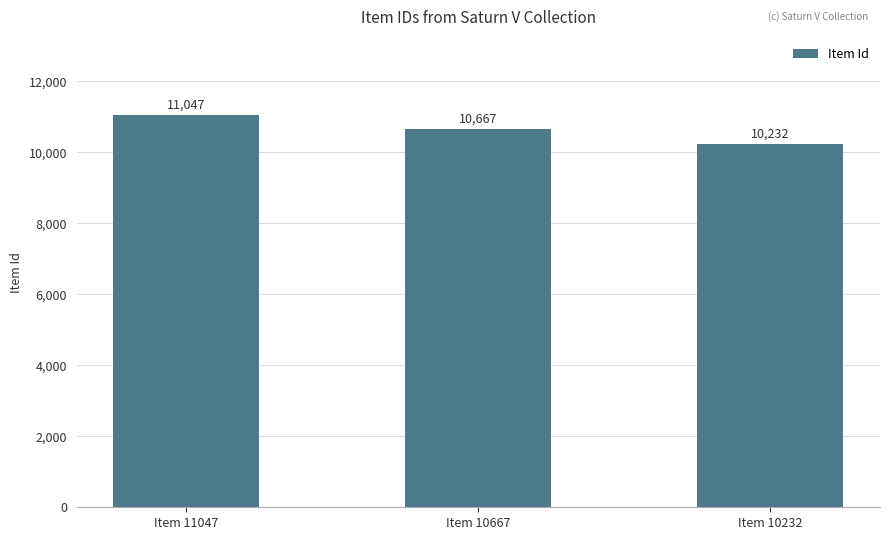

What is the difference between the maximum and minimum values?

815